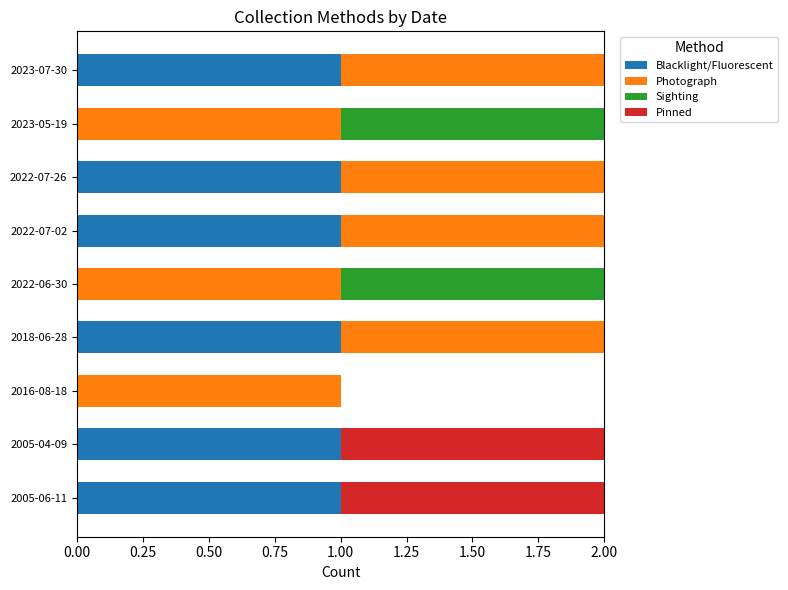

The Blacklight/Fluorescent series shows 1 at 2023-07-30. True or false?

True